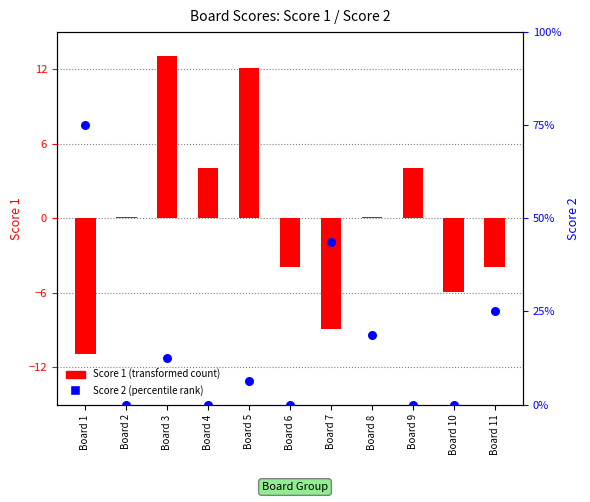

Which series contains the highest Y value?

Score 1 (transformed)